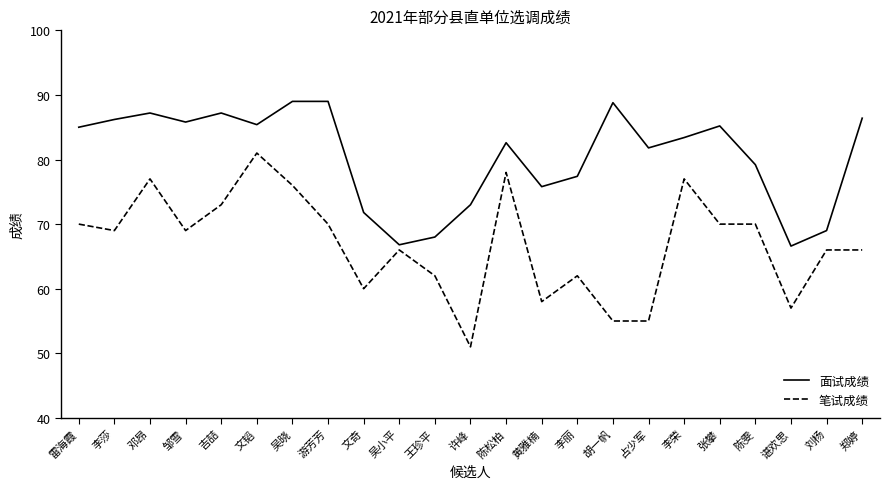

Where is the first local minimum for 面试成绩?

邹雪